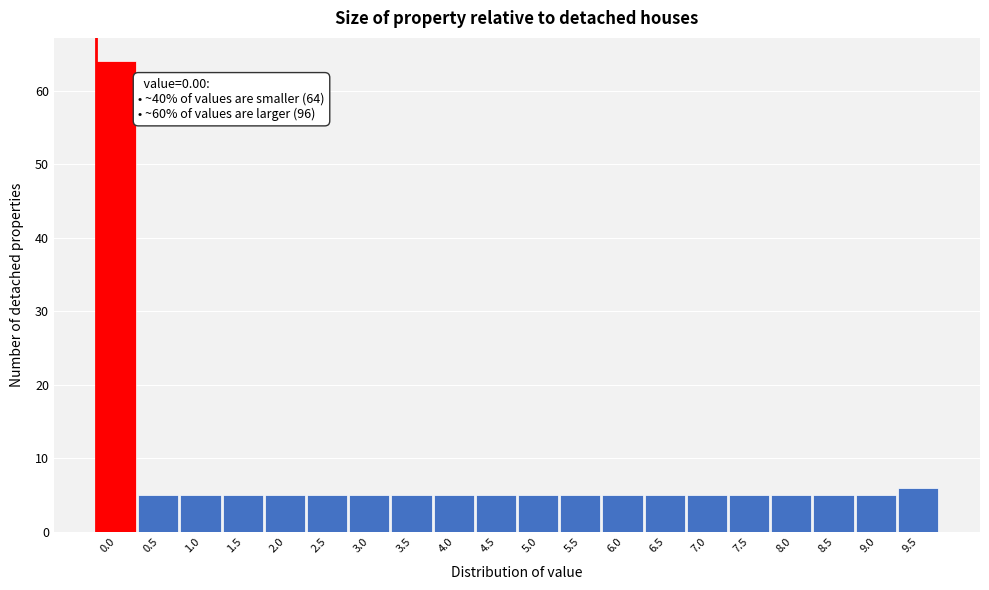

Reading right to left, extract all data points from this chart.

9.5=6	9.0=5	8.5=5	8.0=5	7.5=5	7.0=5	6.5=5	6.0=5	5.5=5	5.0=5	4.5=5	4.0=5	3.5=5	3.0=5	2.5=5	2.0=5	1.5=5	1.0=5	0.5=5	0.0=64